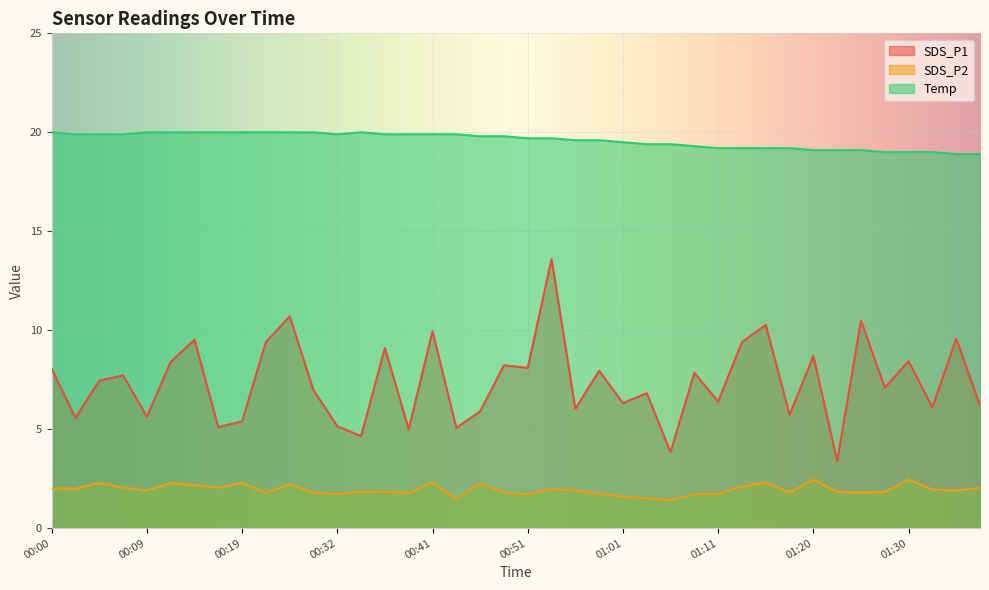

What is the value of the Temp point at the 6th from the left?

20.0